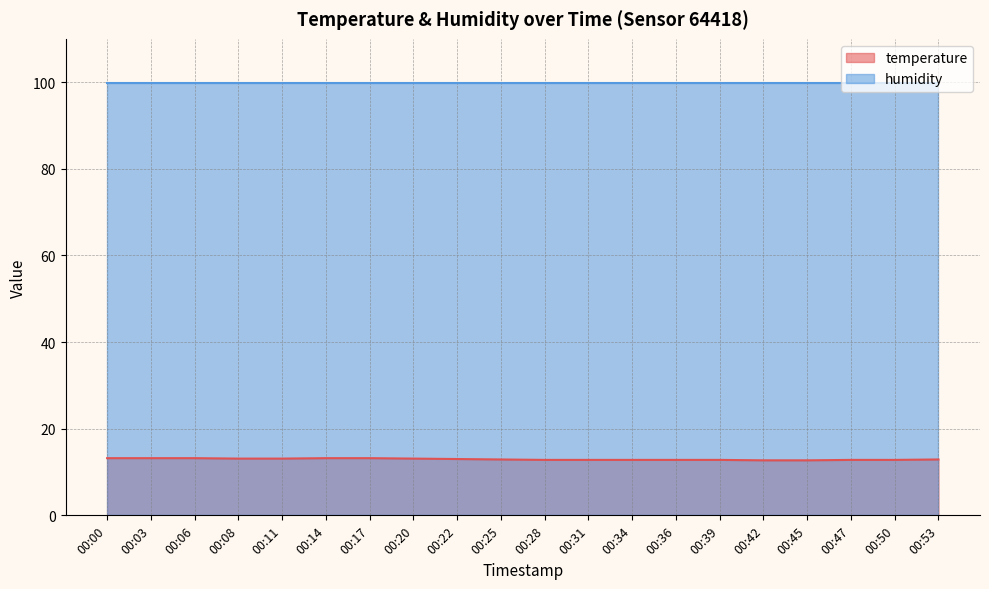

True or false: there are more than 0 points higher than both neighbors.

False